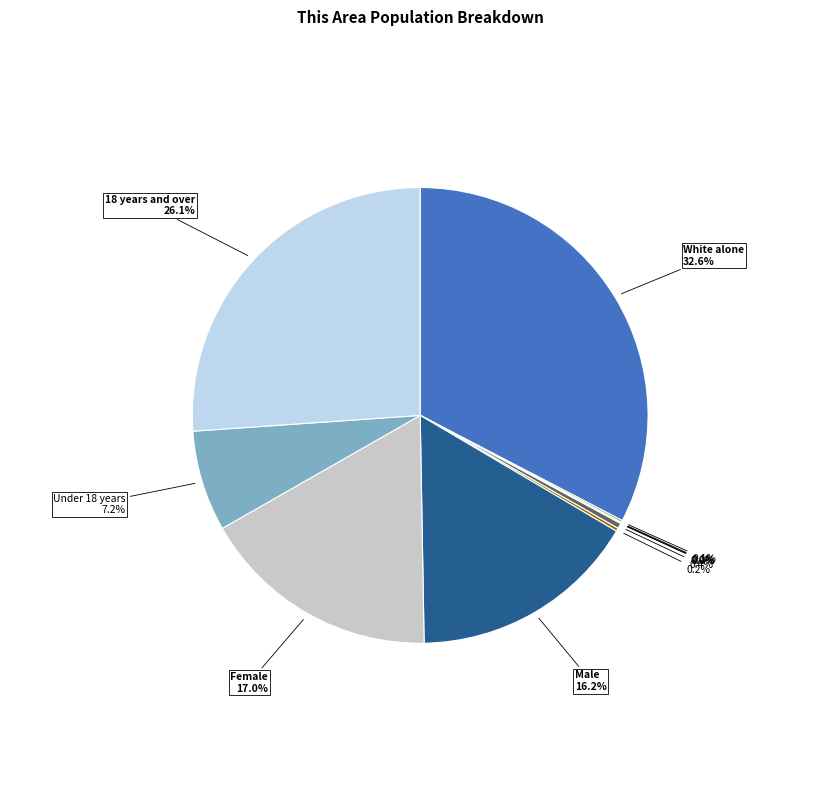

Is there a majority slice in this chart?

No